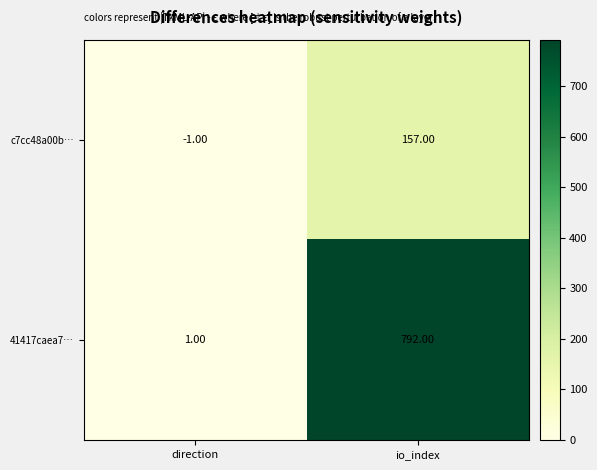

At which label does 41417caea7… reach its peak?

io_index